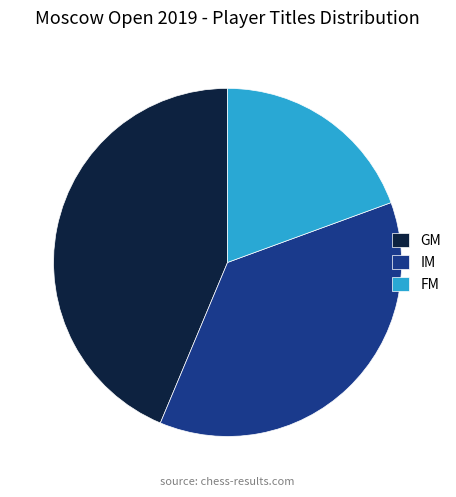

Do FM and IM together represent more than half of the pie?

Yes